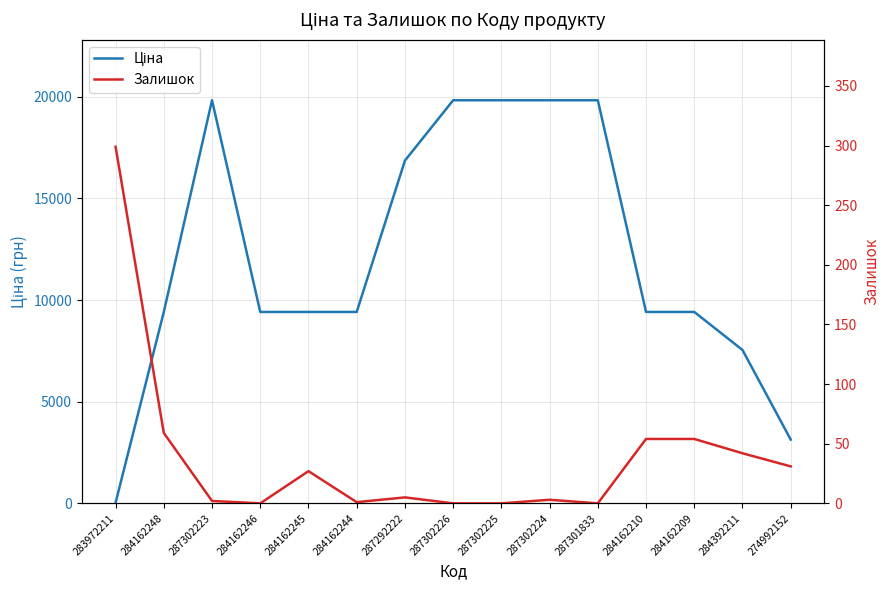

What position from the right is 284162244?

10